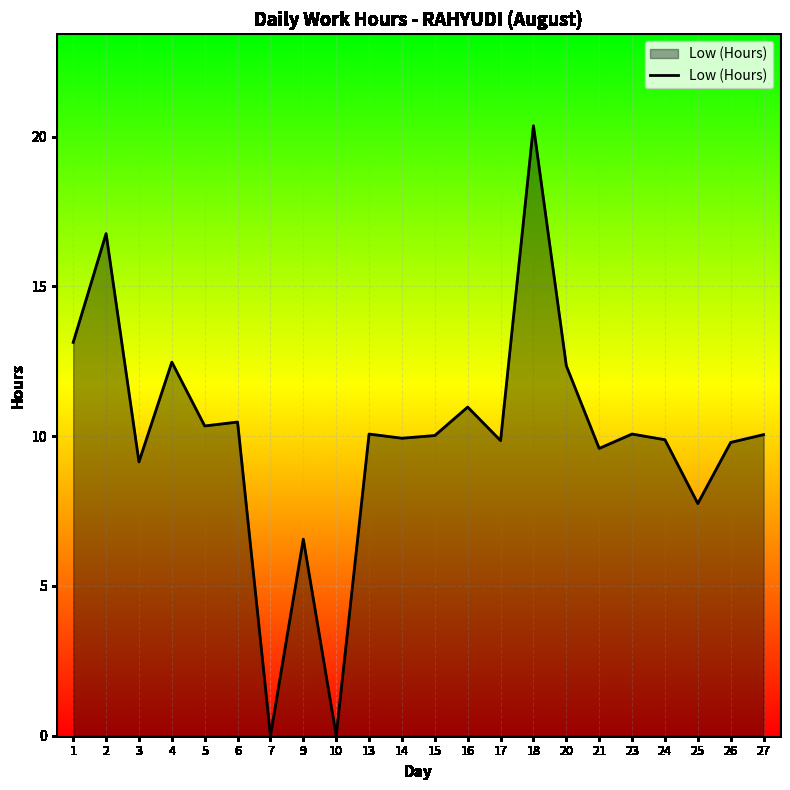

Which category has the highest value across all series?

18